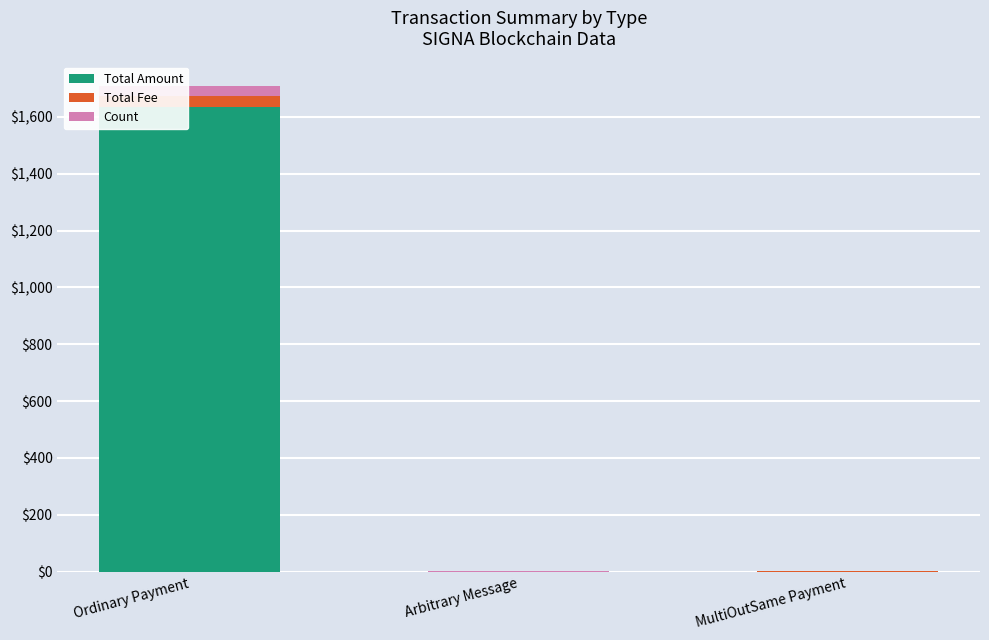

The value of Total Amount at Arbitrary Message is 0.0. True or false?

True